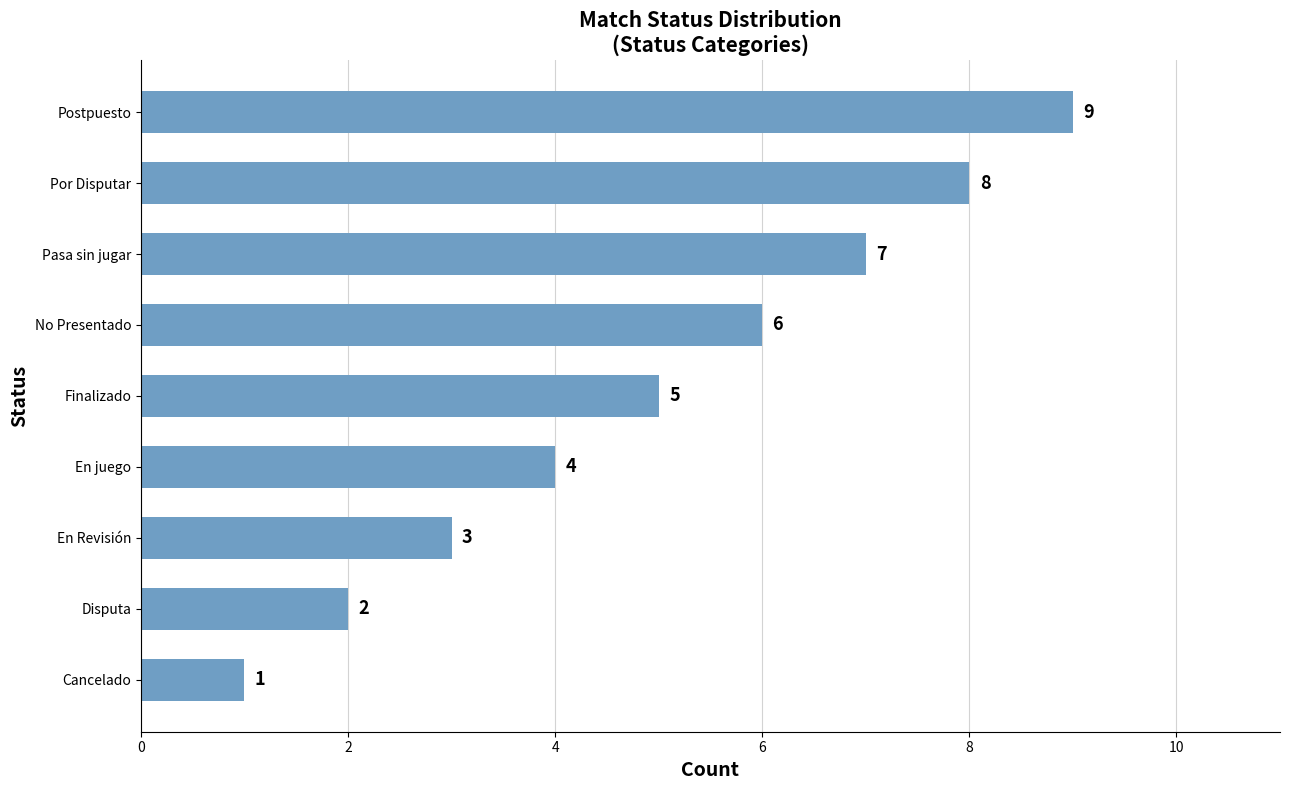

List the labels in order of value, smallest first.

Cancelado, Disputa, En Revisión, En juego, Finalizado, No Presentado, Pasa sin jugar, Por Disputar, Postpuesto